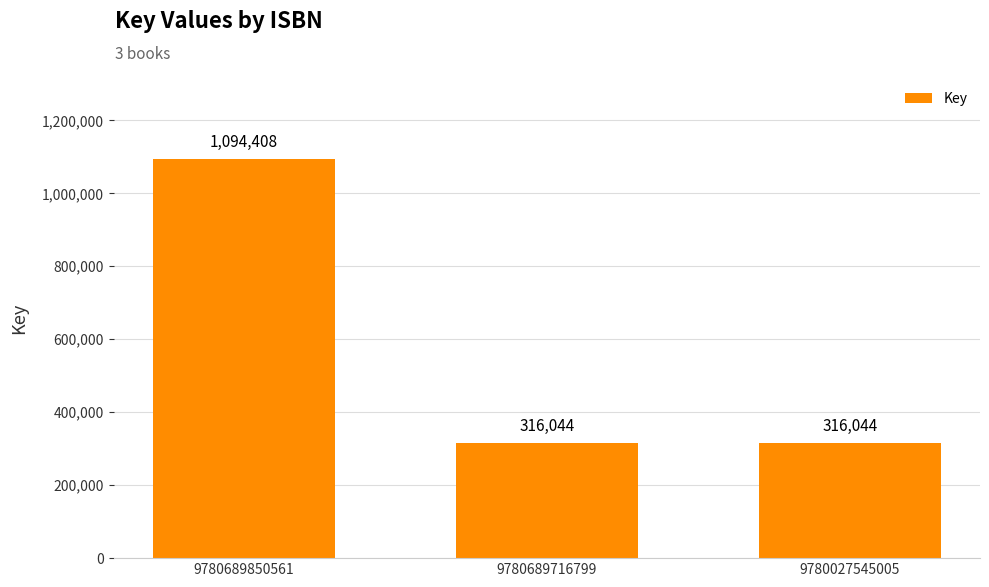

Count the values in the range 316044 to 1094408.

3